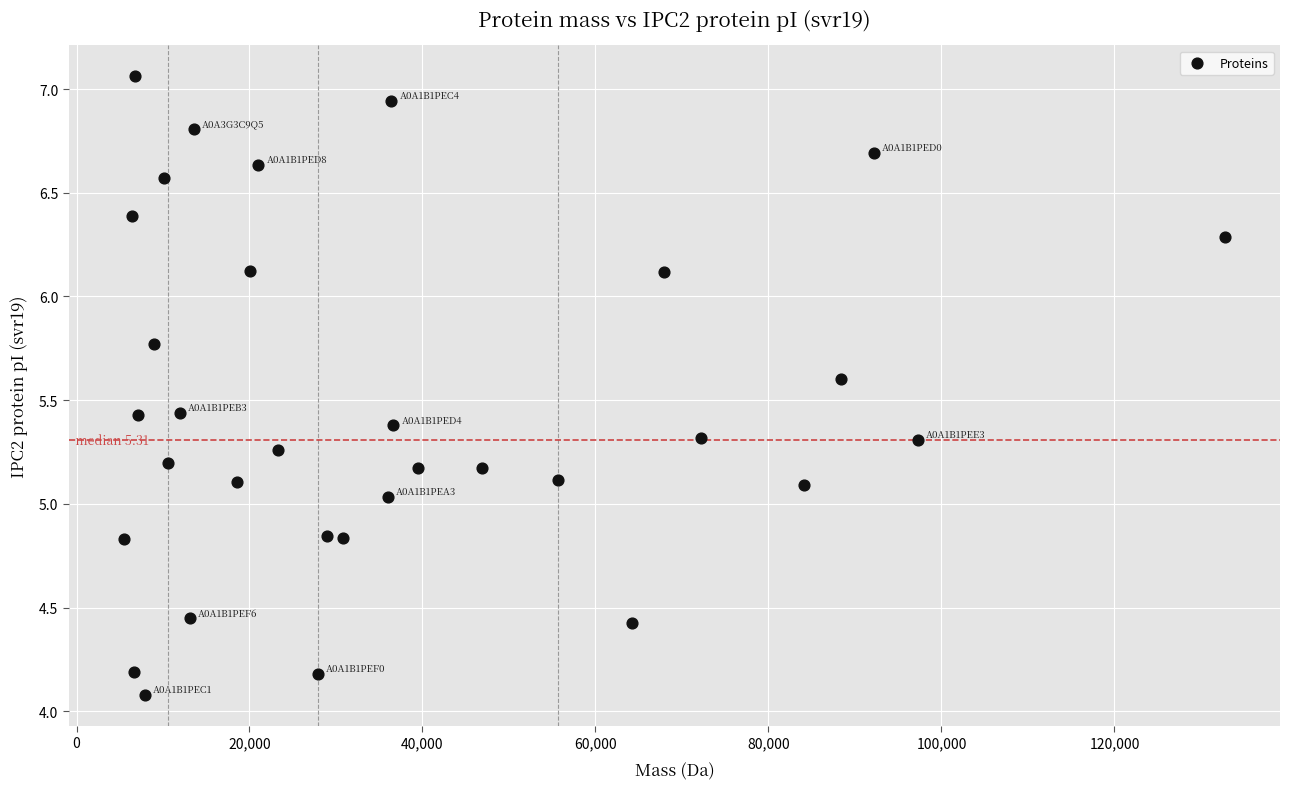

What is the range of X values (max minus min)?

127303.6